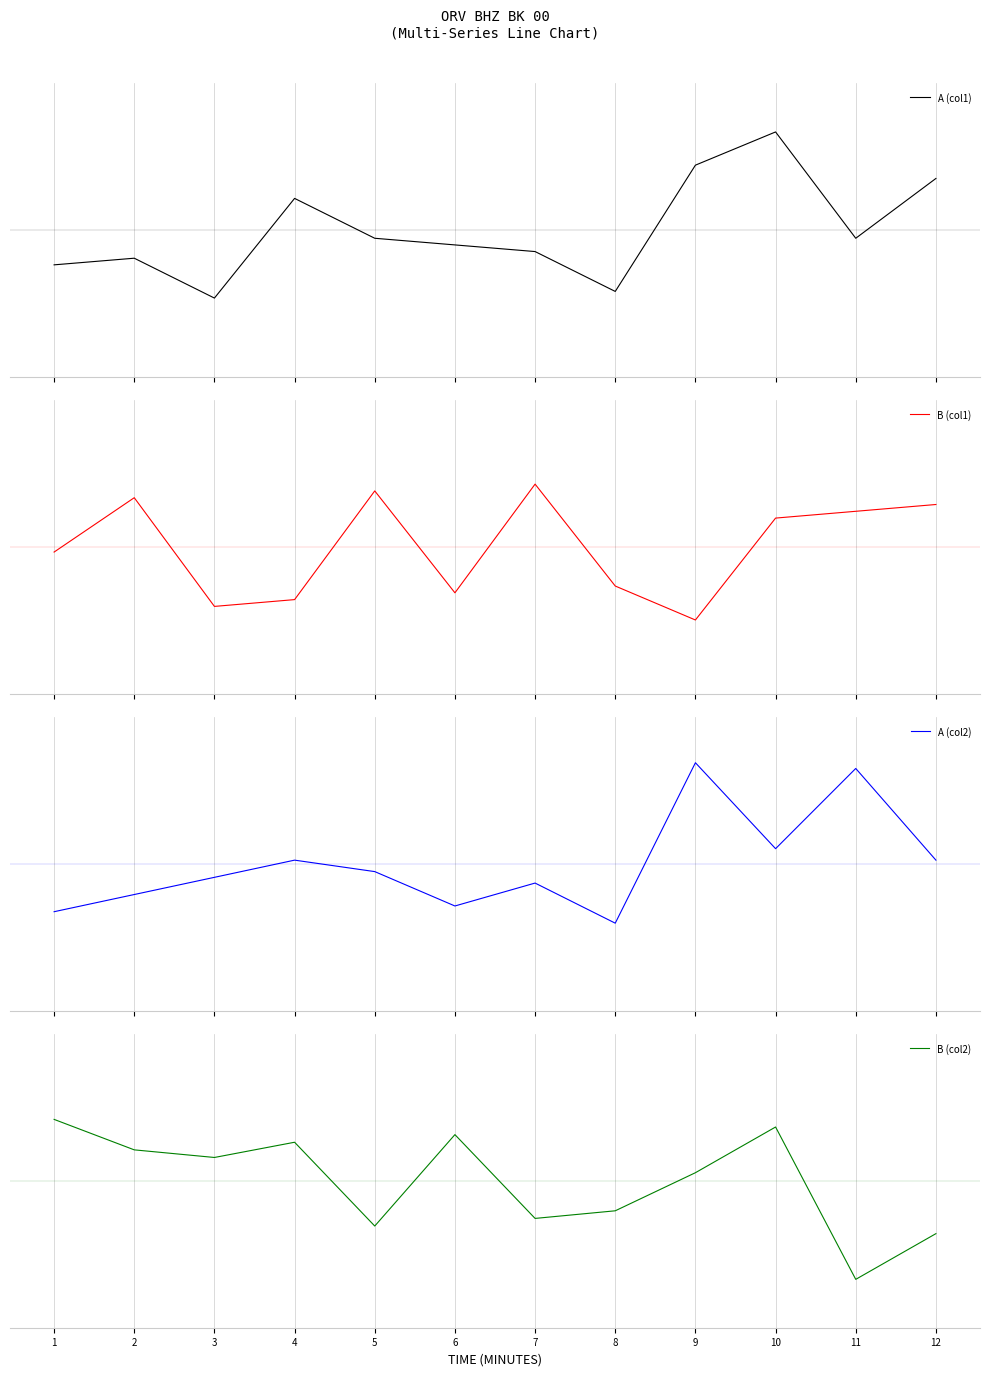

List the series in order of their peak value, highest first.

A (col2), A (col1), B (col1), B (col2)